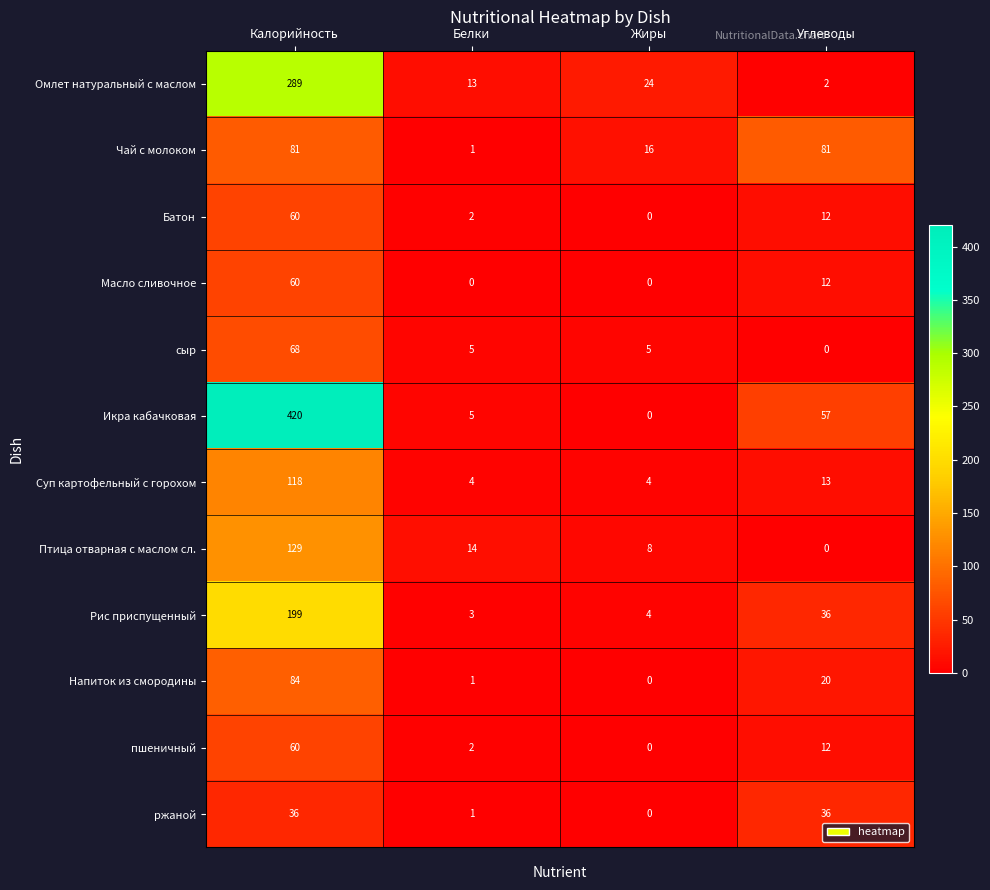

Which category has the highest value in the Напиток из смородины series?

Калорийность